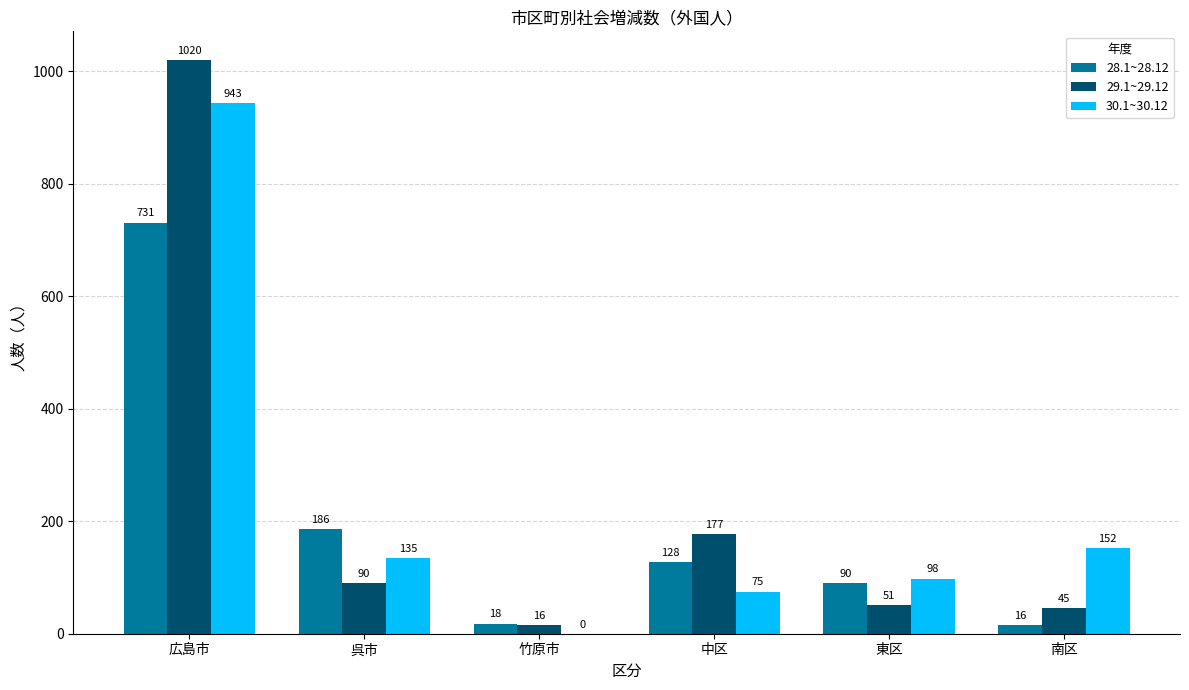

Which series has the largest total across all categories?

30.1~30.12